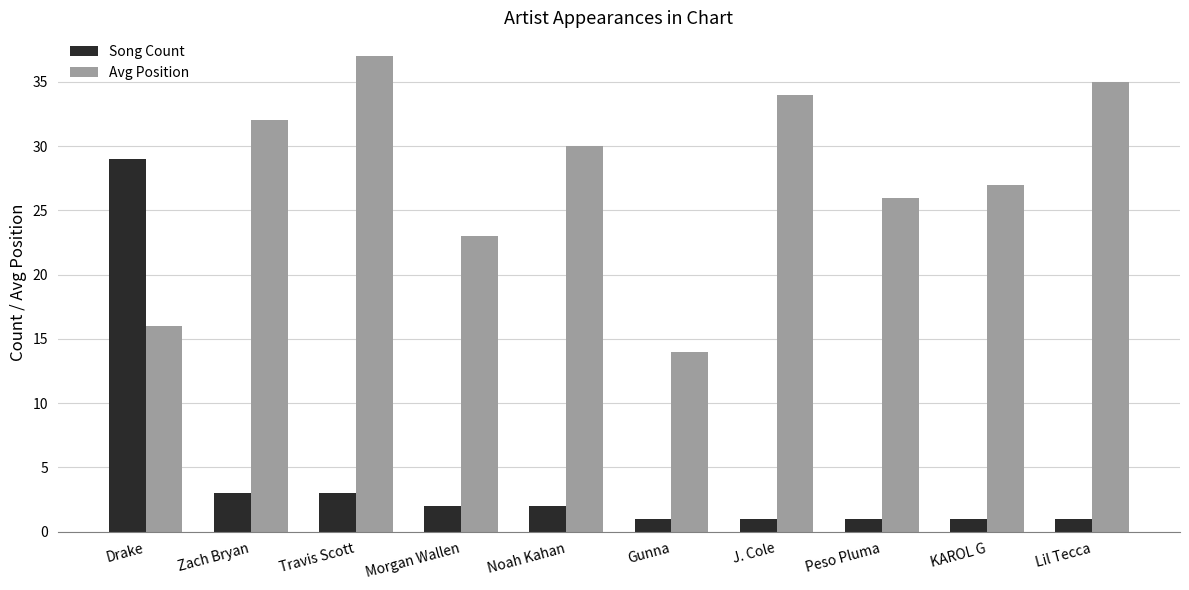

How many bars are there in total?

20